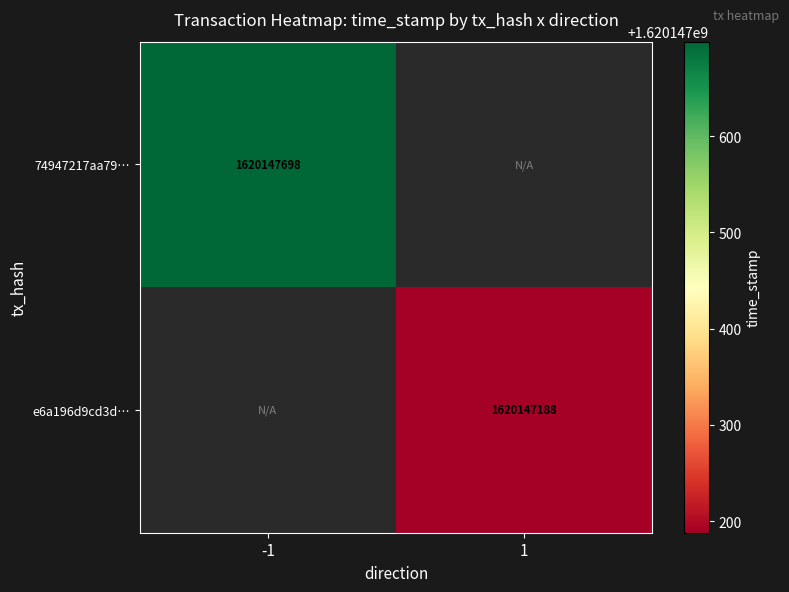

Which has a higher value, -1 or 1?

-1